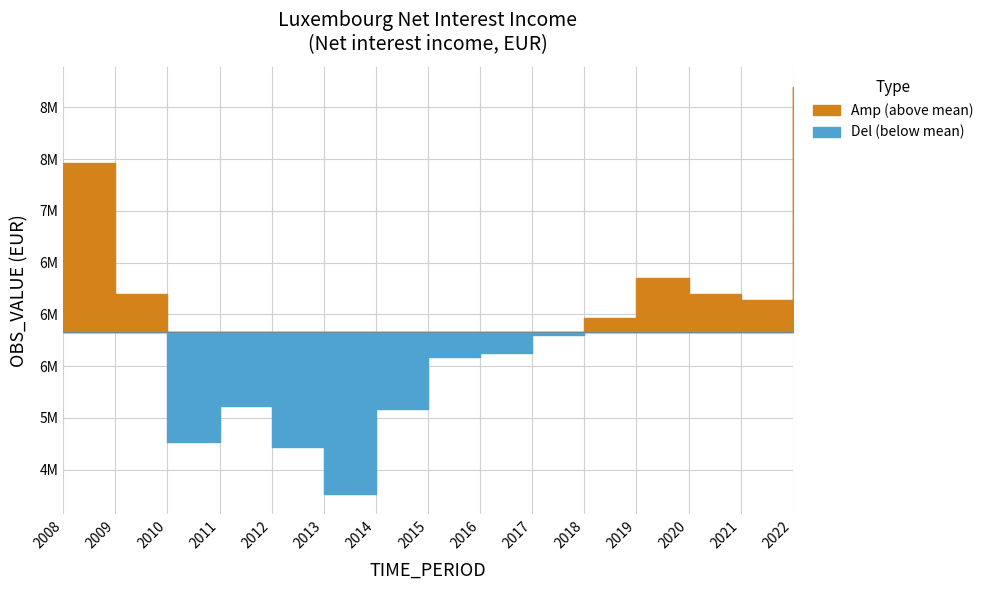

Rank the categories by value from lowest to highest.

2013, 2012, 2010, 2014, 2011, 2015, 2016, 2017, 2018, 2021, 2020, 2009, 2019, 2008, 2022